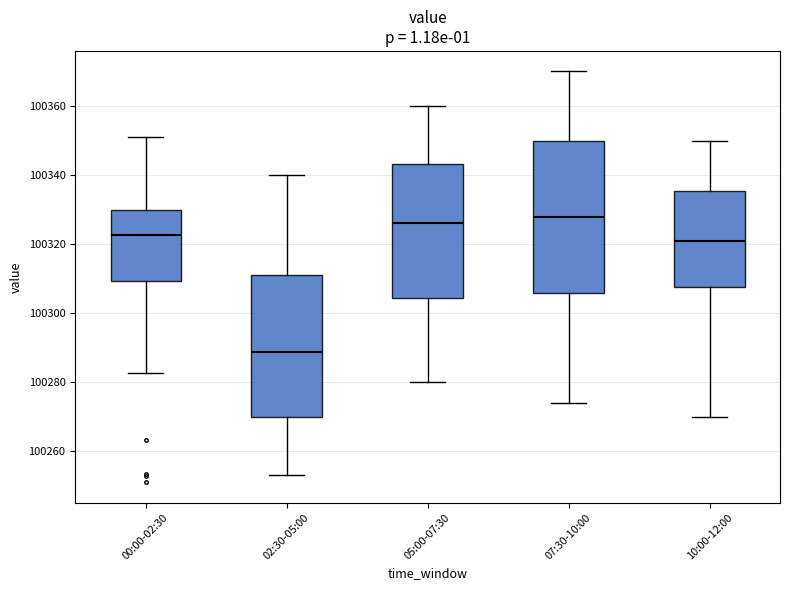

Comparing the boxes themselves (not the whiskers), which one is the tallest?

07:30-10:00